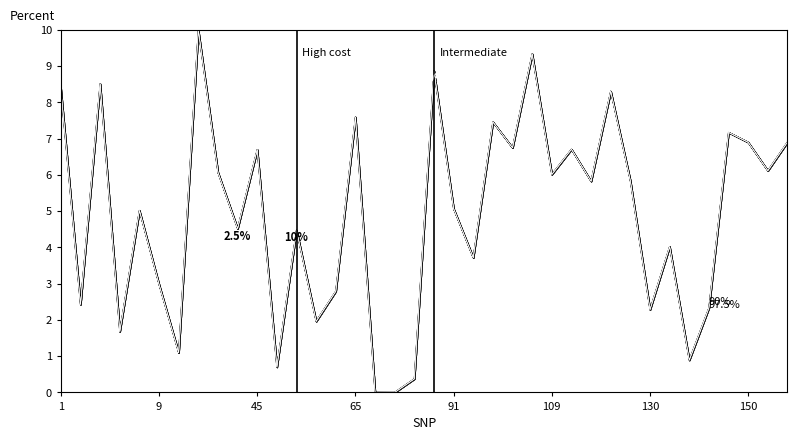

What is the difference between the 97.5% values at 18 and 19?

8.5